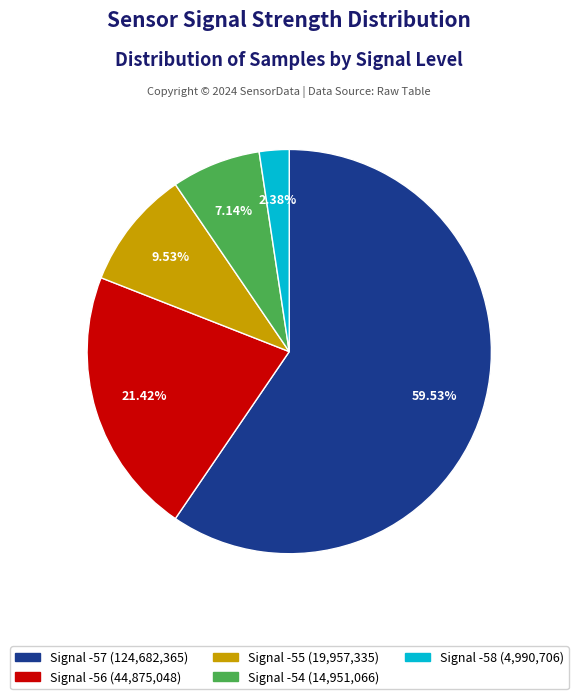

Does any single category account for the majority?

Yes